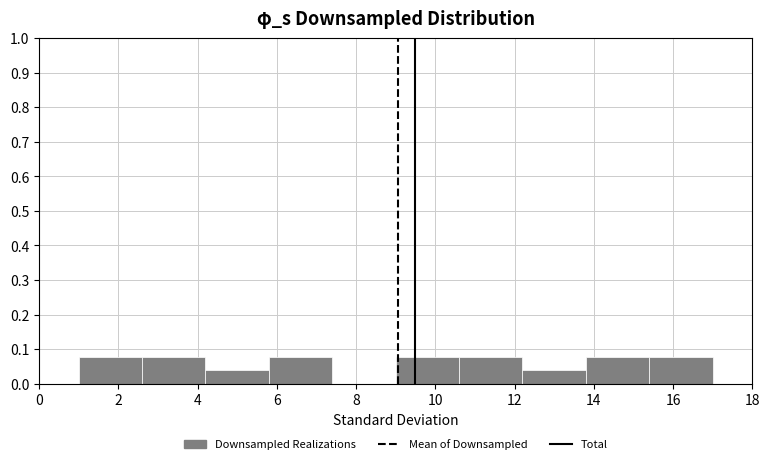

Reading left to right, list every bar in this chart as the range it spans on the x-axis followed by its height. The values are not printed on the chart, so give them approximately, as read against the axis.

1.0 to 2.6: 0.08
2.6 to 4.2: 0.08
4.2 to 5.8: 0.04
5.8 to 7.4: 0.08
7.4 to 9.0: 0
9.0 to 10.6: 0.08
10.6 to 12.2: 0.08
12.2 to 13.8: 0.04
13.8 to 15.4: 0.08
15.4 to 17.0: 0.08